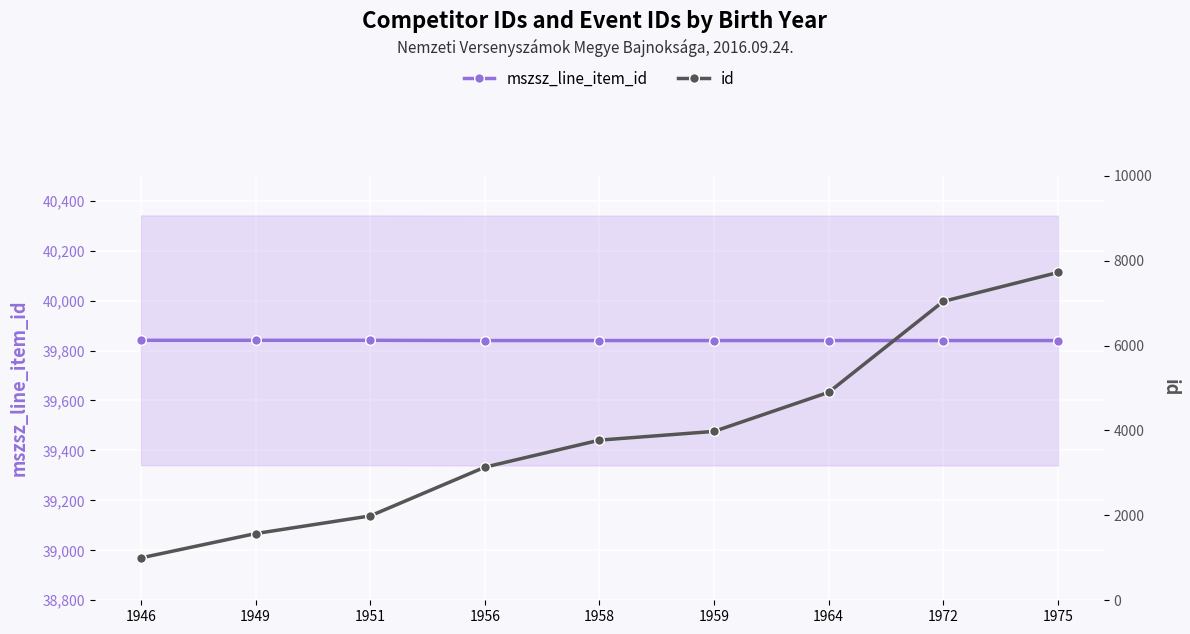

What is the average value of the id series?

3900.2